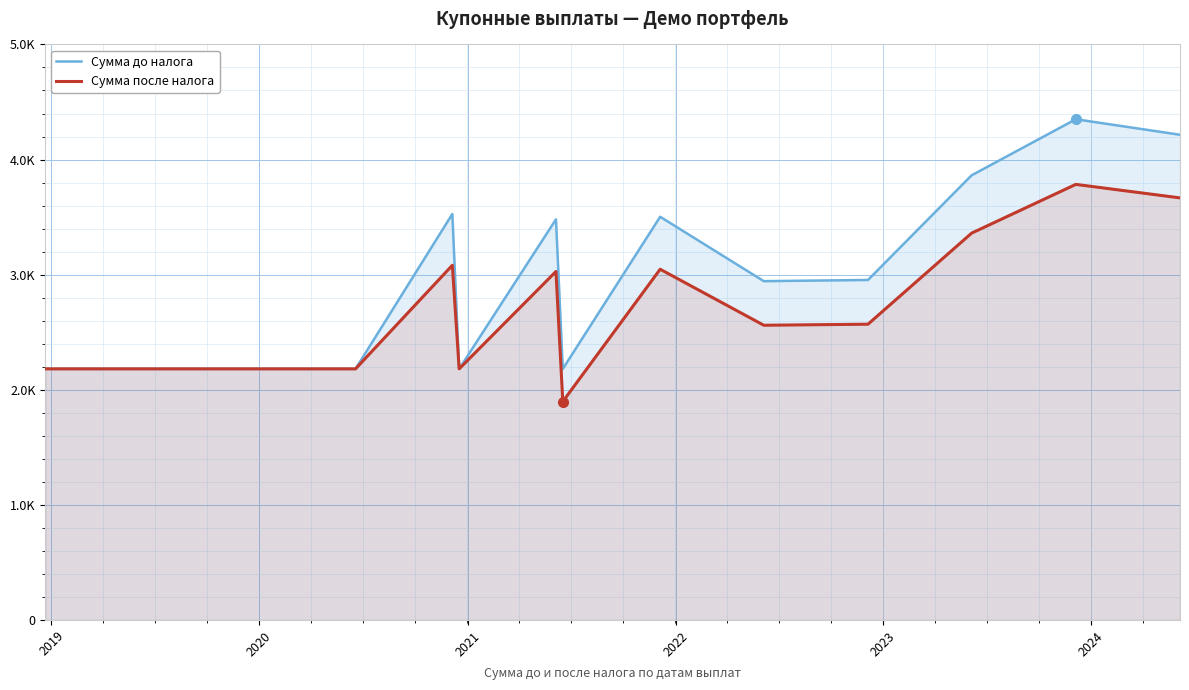

What is the minimum value for Сумма после налога?

1897.5